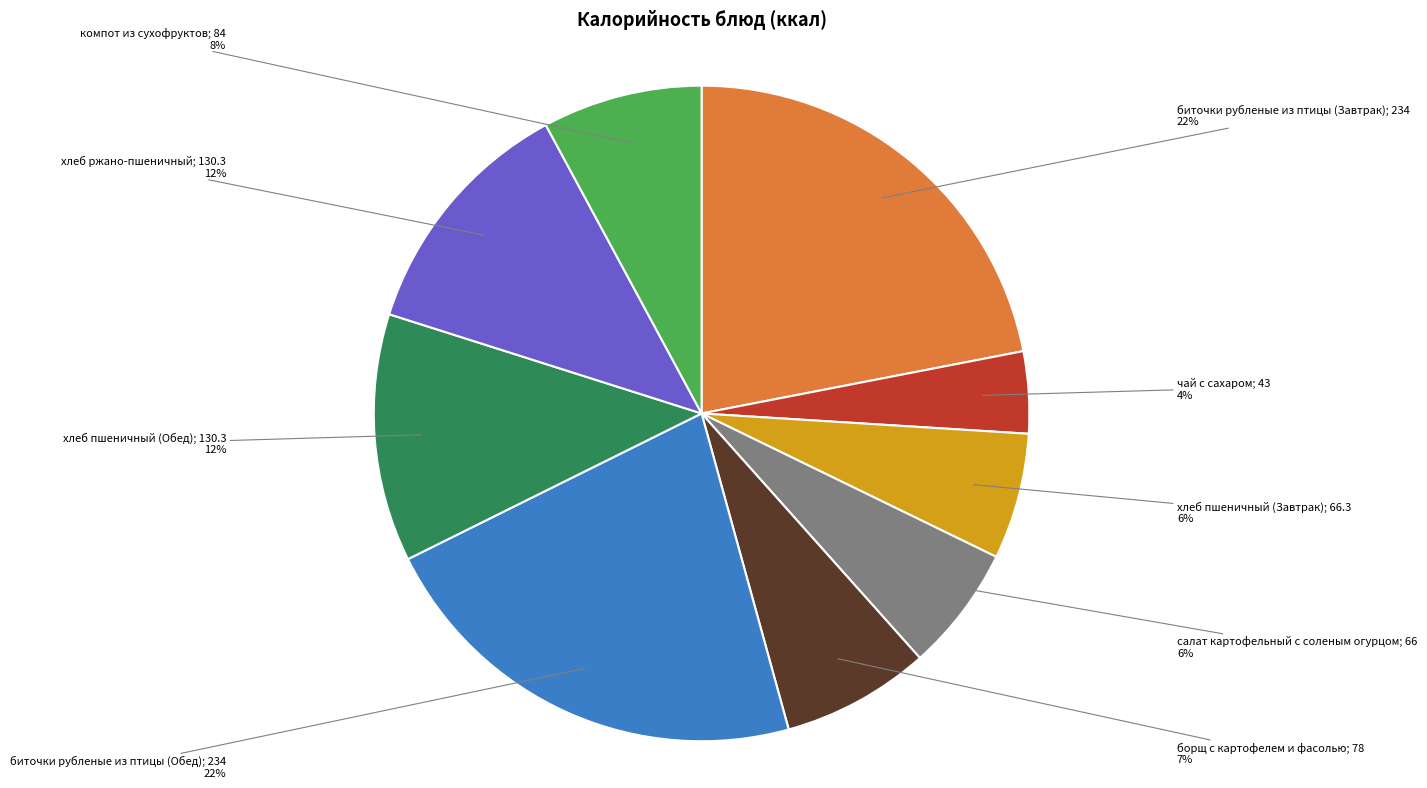

To the nearest percent, what is the difference between the largest and smallest slice percentages?

18%